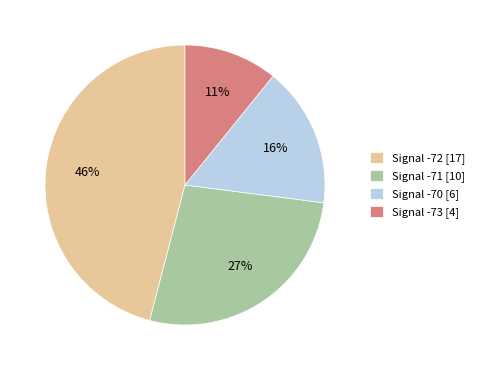

Approximately how many times larger is the value at Signal -70 [6] compared to Signal -71 [10]?

0.6